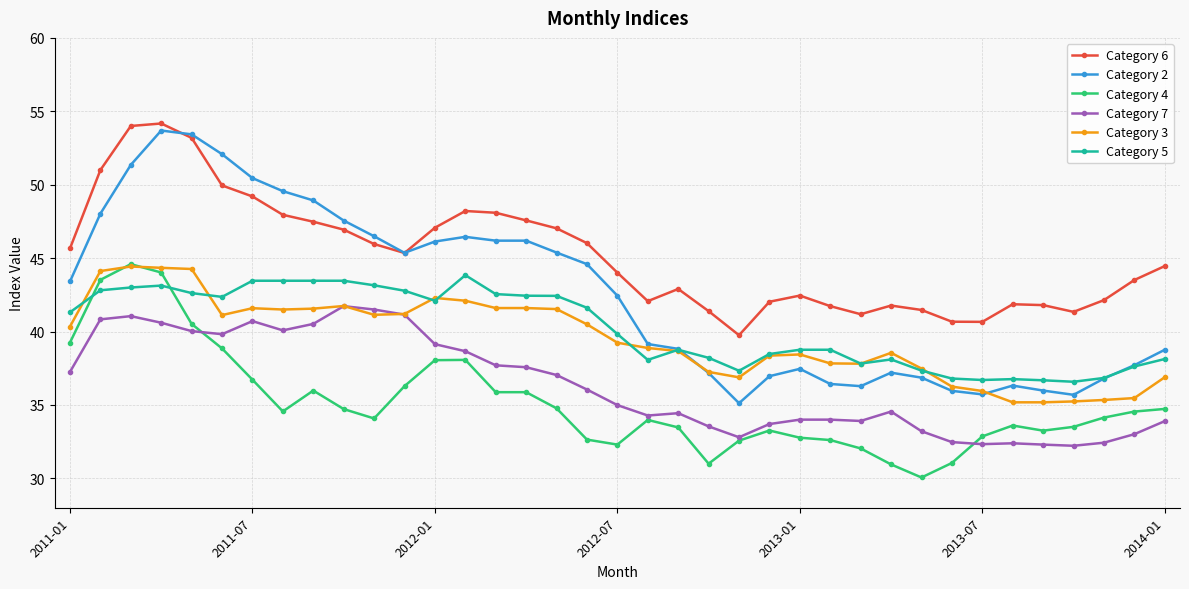

True or false: Category 4 has more than 0 points higher than both neighbors.

True